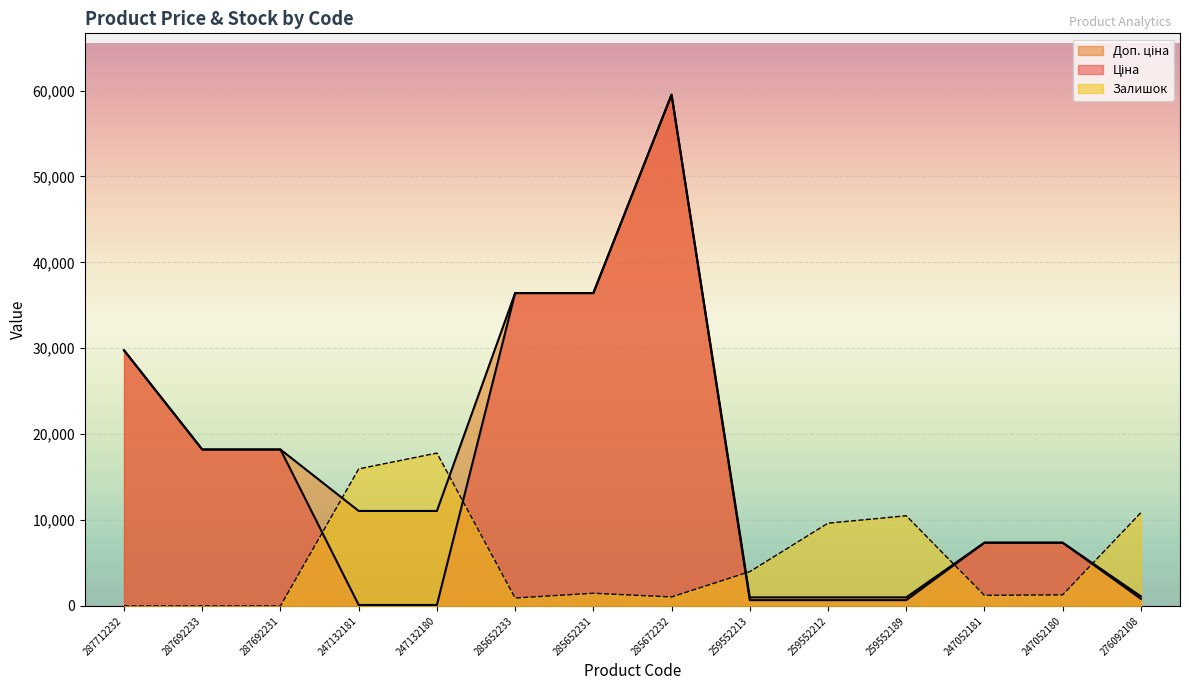

At 287692233, list the series in order from smallest to largest.

Залишок, Ціна, Доп. ціна